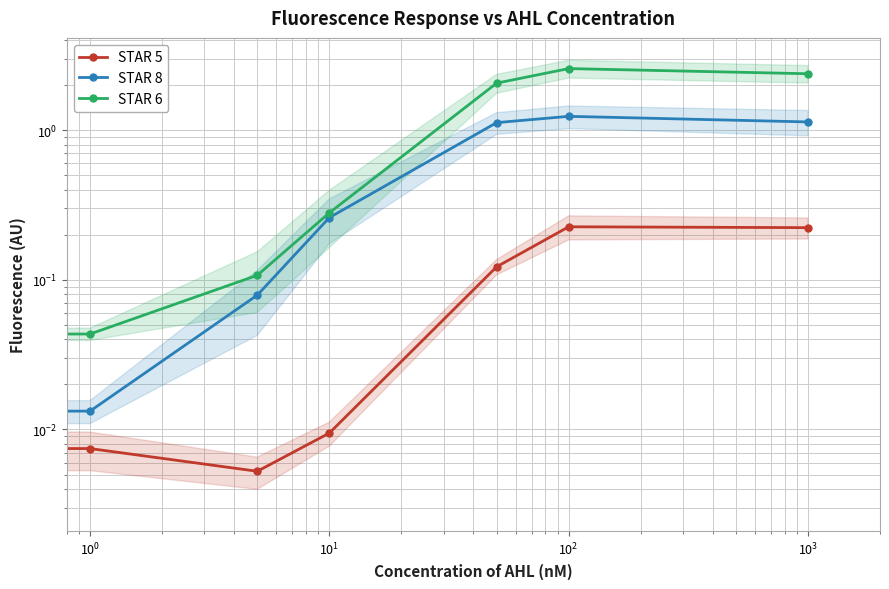

What is the difference between the maximum and minimum values in the STAR 8 series?

1.2